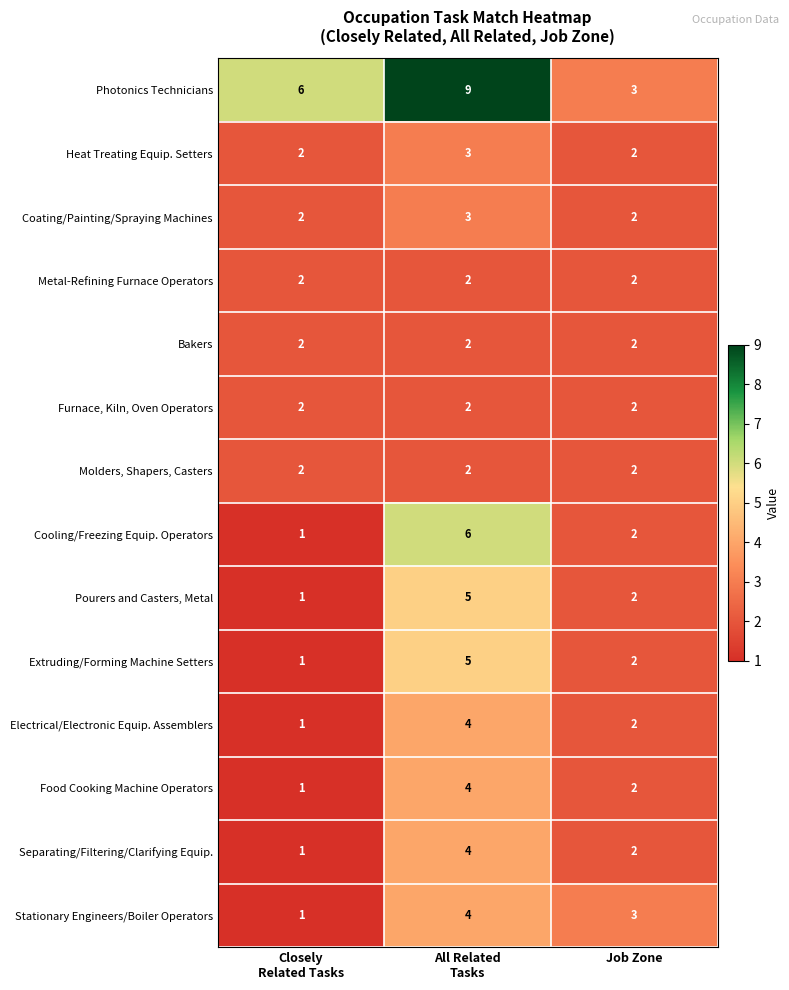

True or false: Cooling/Freezing Equip. Operators has a value of 2 at Job Zone.

True